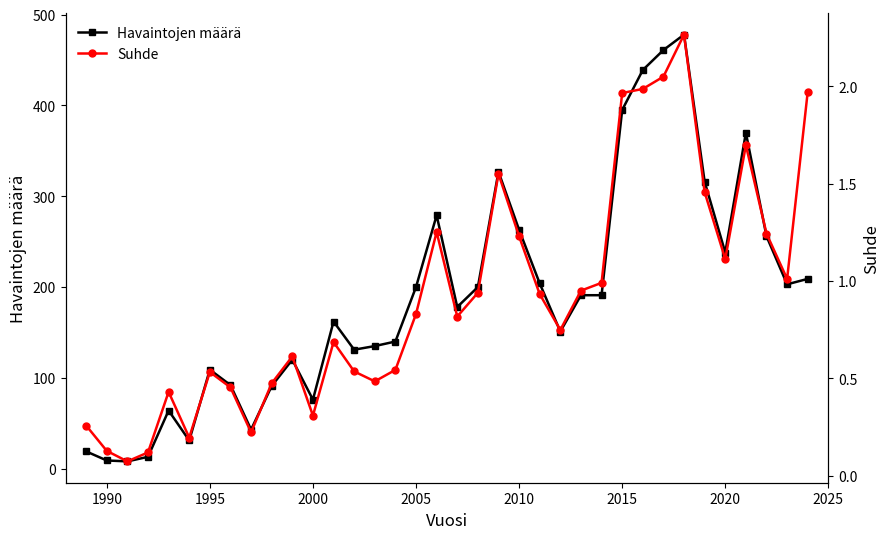

What is the total value across all series at 1990?

9.1